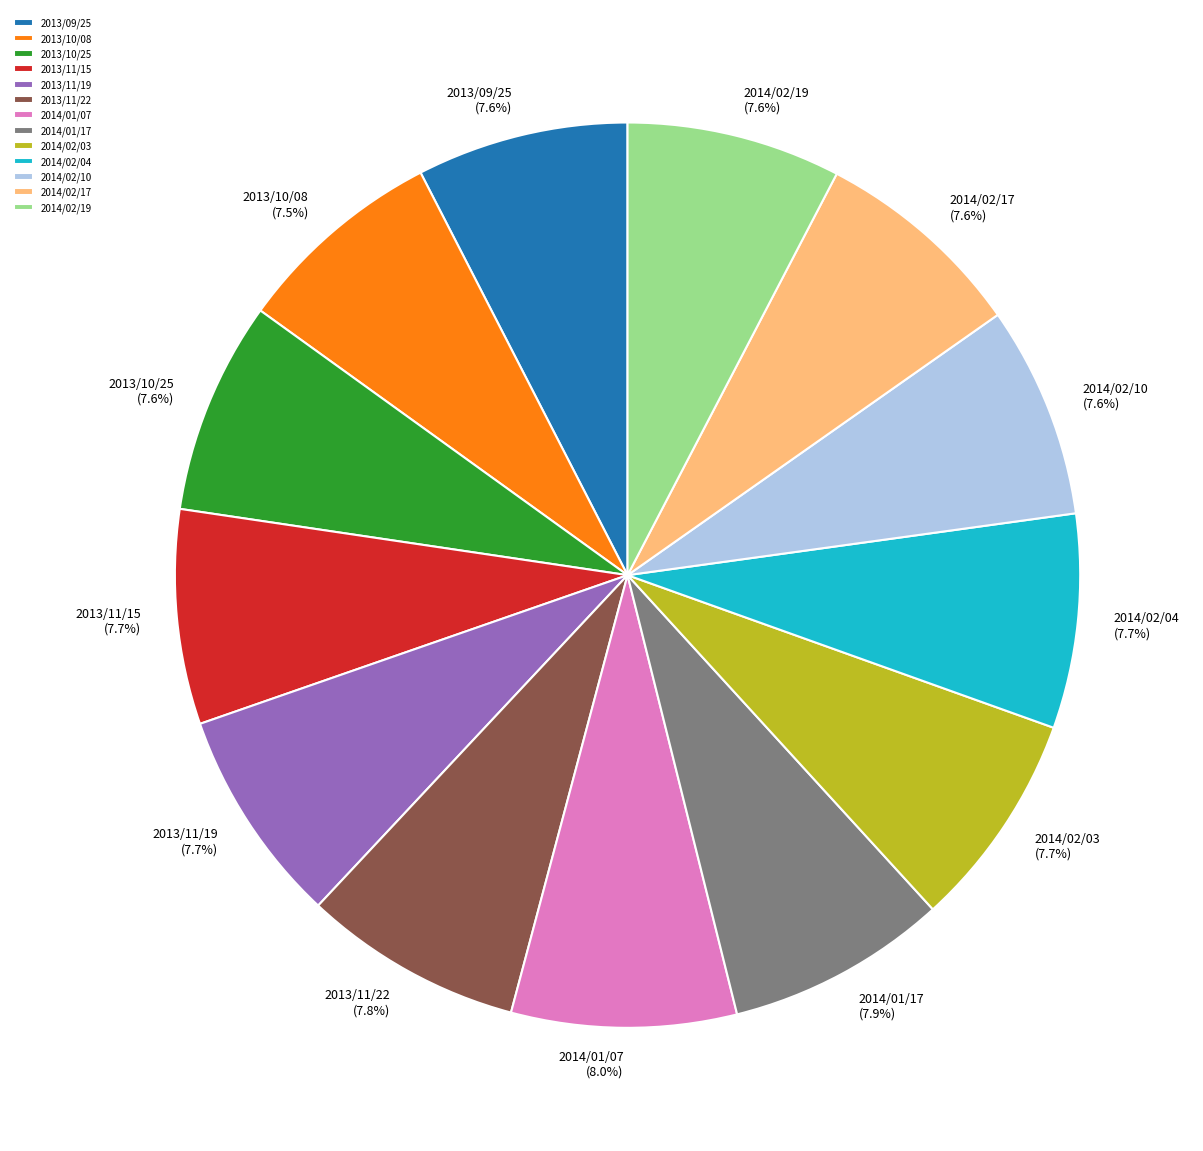

How much of the chart is everything except 2014/02/03?

92.3%